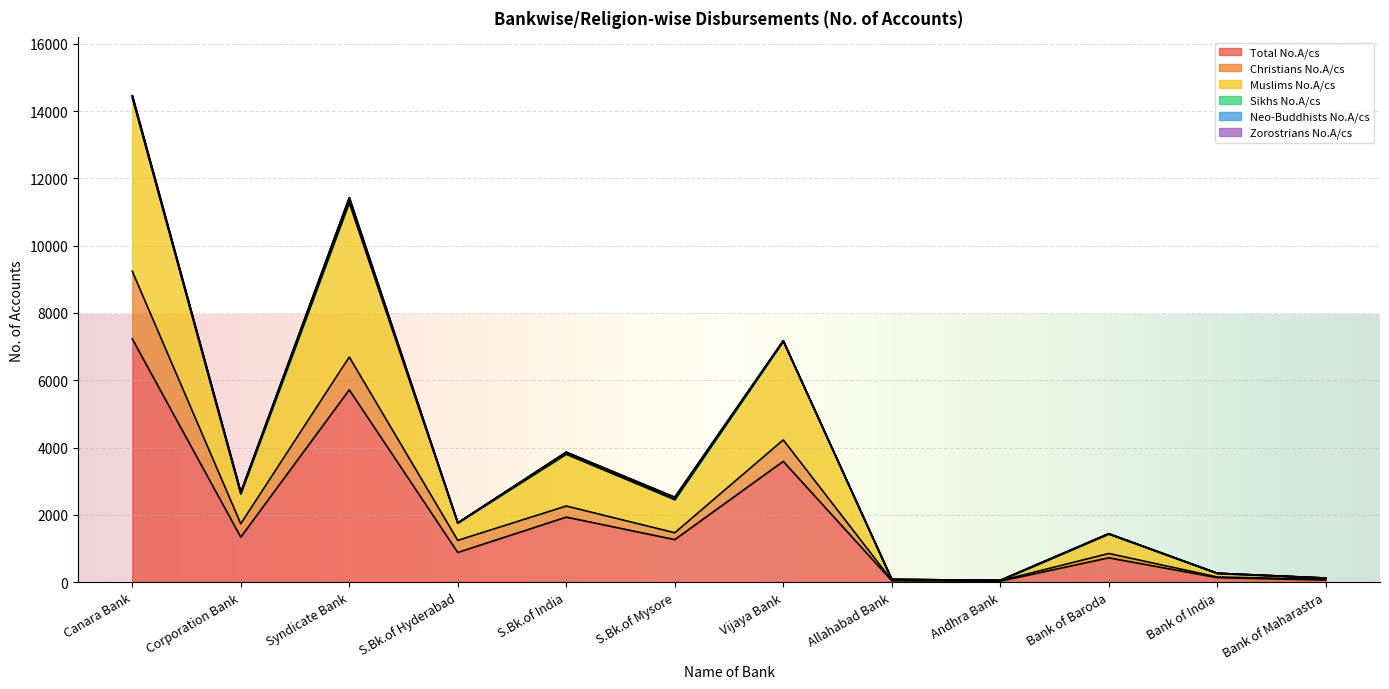

List the series in order of their peak value, highest first.

Total No.A/cs, Muslims No.A/cs, Christians No.A/cs, Neo-Buddhists No.A/cs, Sikhs No.A/cs, Zorostrians No.A/cs